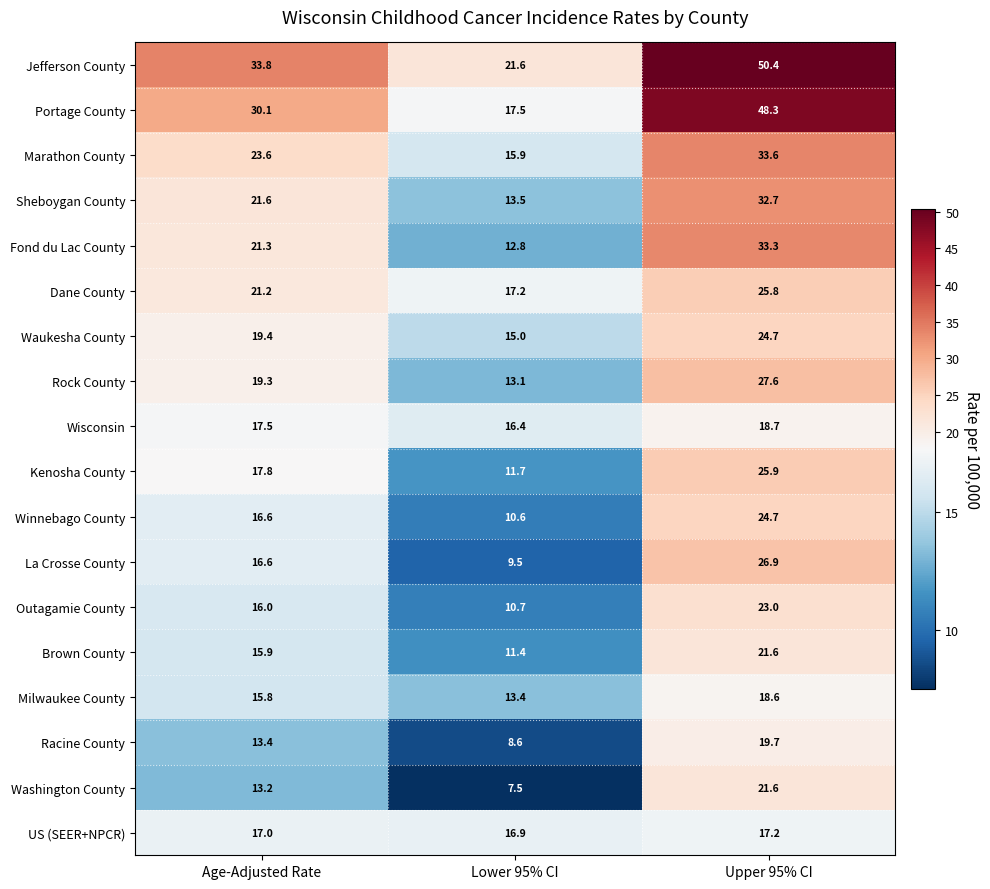

At which label does Waukesha County first exceed 19?

Age-Adjusted Rate